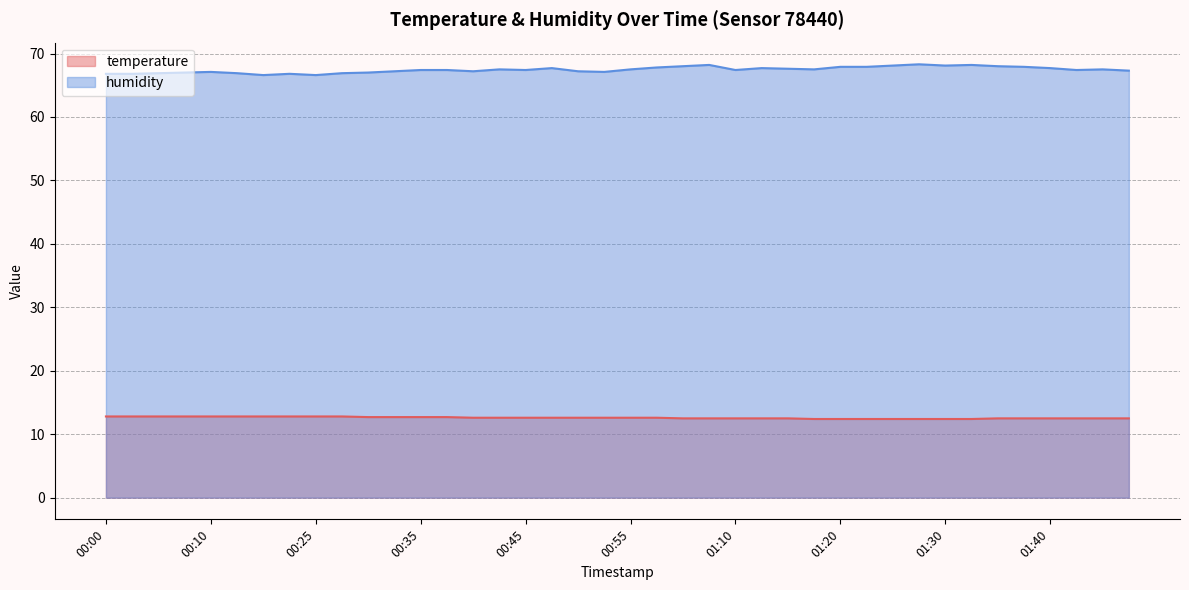

Rank the series at 00:00 from lowest to highest value.

temperature, humidity